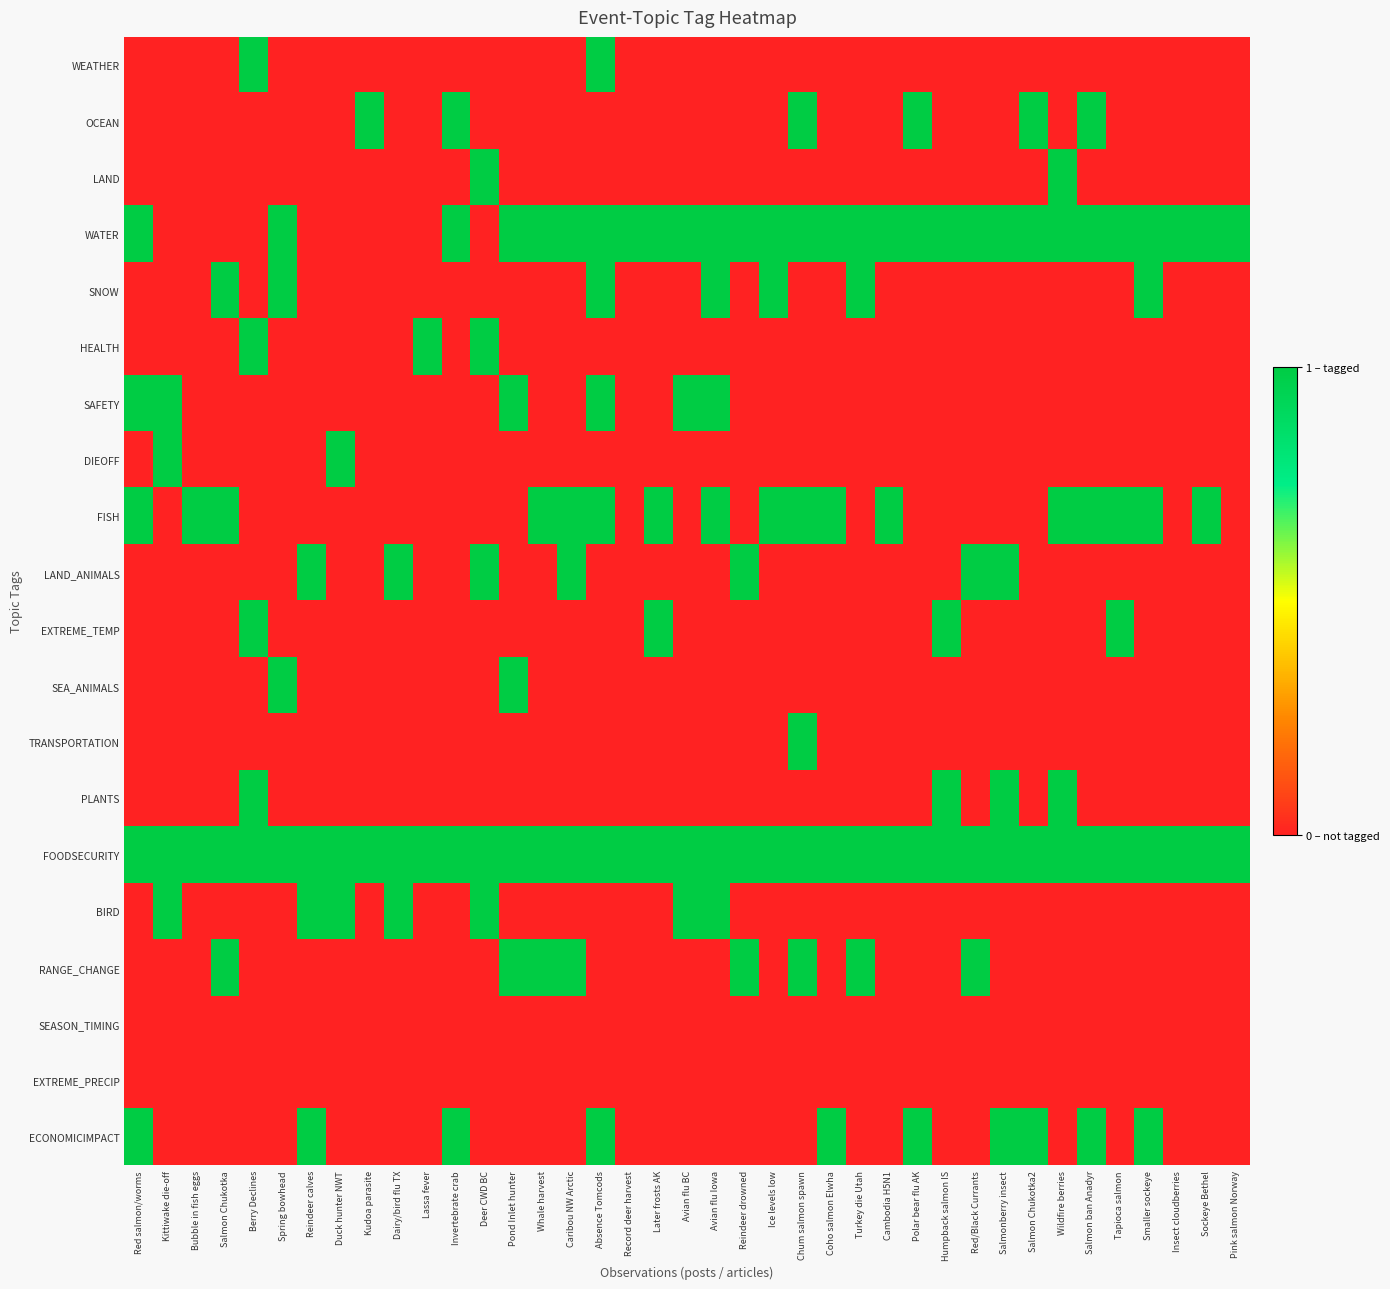

Reading right to left, extract all data points from this chart.

WEATHER: Pink salmon Norway=0	Sockeye Bethel=0	Insect cloudberries=0	Smaller sockeye=0	Tapioca salmon=0	Salmon ban Anadyr=0	Wildfire berries=0	Salmon Chukotka2=0	Salmonberry insect=0	Red/Black Currants=0	Humpback salmon IS=0	Polar bear flu AK=0	Cambodia H5N1=0	Turkey die Utah=0	Coho salmon Elwha=0	Chum salmon spawn=0	Ice levels low=0	Reindeer drowned=0	Avian flu Iowa=0	Avian flu BC=0	Later frosts AK=0	Record deer harvest=0	Absence Tomcods=1	Caribou NW Arctic=0	Whale harvest=0	Pond Inlet hunter=0	Deer CWD BC=0	Invertebrate crab=0	Lassa fever=0	Dairy/bird flu TX=0	Kudoa parasite=0	Duck hunter NWT=0	Reindeer calves=0	Spring bowhead=0	Berry Declines=1	Salmon Chukotka=0	Bubble in fish eggs=0	Kittiwake die-off=0	Red salmon/worms=0
OCEAN: Pink salmon Norway=0	Sockeye Bethel=0	Insect cloudberries=0	Smaller sockeye=0	Tapioca salmon=0	Salmon ban Anadyr=1	Wildfire berries=0	Salmon Chukotka2=1	Salmonberry insect=0	Red/Black Currants=0	Humpback salmon IS=0	Polar bear flu AK=1	Cambodia H5N1=0	Turkey die Utah=0	Coho salmon Elwha=0	Chum salmon spawn=1	Ice levels low=0	Reindeer drowned=0	Avian flu Iowa=0	Avian flu BC=0	Later frosts AK=0	Record deer harvest=0	Absence Tomcods=0	Caribou NW Arctic=0	Whale harvest=0	Pond Inlet hunter=0	Deer CWD BC=0	Invertebrate crab=1	Lassa fever=0	Dairy/bird flu TX=0	Kudoa parasite=1	Duck hunter NWT=0	Reindeer calves=0	Spring bowhead=0	Berry Declines=0	Salmon Chukotka=0	Bubble in fish eggs=0	Kittiwake die-off=0	Red salmon/worms=0
LAND: Pink salmon Norway=0	Sockeye Bethel=0	Insect cloudberries=0	Smaller sockeye=0	Tapioca salmon=0	Salmon ban Anadyr=0	Wildfire berries=1	Salmon Chukotka2=0	Salmonberry insect=0	Red/Black Currants=0	Humpback salmon IS=0	Polar bear flu AK=0	Cambodia H5N1=0	Turkey die Utah=0	Coho salmon Elwha=0	Chum salmon spawn=0	Ice levels low=0	Reindeer drowned=0	Avian flu Iowa=0	Avian flu BC=0	Later frosts AK=0	Record deer harvest=0	Absence Tomcods=0	Caribou NW Arctic=0	Whale harvest=0	Pond Inlet hunter=0	Deer CWD BC=1	Invertebrate crab=0	Lassa fever=0	Dairy/bird flu TX=0	Kudoa parasite=0	Duck hunter NWT=0	Reindeer calves=0	Spring bowhead=0	Berry Declines=0	Salmon Chukotka=0	Bubble in fish eggs=0	Kittiwake die-off=0	Red salmon/worms=0
WATER: Pink salmon Norway=1	Sockeye Bethel=1	Insect cloudberries=1	Smaller sockeye=1	Tapioca salmon=1	Salmon ban Anadyr=1	Wildfire berries=1	Salmon Chukotka2=1	Salmonberry insect=1	Red/Black Currants=1	Humpback salmon IS=1	Polar bear flu AK=1	Cambodia H5N1=1	Turkey die Utah=1	Coho salmon Elwha=1	Chum salmon spawn=1	Ice levels low=1	Reindeer drowned=1	Avian flu Iowa=1	Avian flu BC=1	Later frosts AK=1	Record deer harvest=1	Absence Tomcods=1	Caribou NW Arctic=1	Whale harvest=1	Pond Inlet hunter=1	Deer CWD BC=0	Invertebrate crab=1	Lassa fever=0	Dairy/bird flu TX=0	Kudoa parasite=0	Duck hunter NWT=0	Reindeer calves=0	Spring bowhead=1	Berry Declines=0	Salmon Chukotka=0	Bubble in fish eggs=0	Kittiwake die-off=0	Red salmon/worms=1
SNOW: Pink salmon Norway=0	Sockeye Bethel=0	Insect cloudberries=0	Smaller sockeye=1	Tapioca salmon=0	Salmon ban Anadyr=0	Wildfire berries=0	Salmon Chukotka2=0	Salmonberry insect=0	Red/Black Currants=0	Humpback salmon IS=0	Polar bear flu AK=0	Cambodia H5N1=0	Turkey die Utah=1	Coho salmon Elwha=0	Chum salmon spawn=0	Ice levels low=1	Reindeer drowned=0	Avian flu Iowa=1	Avian flu BC=0	Later frosts AK=0	Record deer harvest=0	Absence Tomcods=1	Caribou NW Arctic=0	Whale harvest=0	Pond Inlet hunter=0	Deer CWD BC=0	Invertebrate crab=0	Lassa fever=0	Dairy/bird flu TX=0	Kudoa parasite=0	Duck hunter NWT=0	Reindeer calves=0	Spring bowhead=1	Berry Declines=0	Salmon Chukotka=1	Bubble in fish eggs=0	Kittiwake die-off=0	Red salmon/worms=0
HEALTH: Pink salmon Norway=0	Sockeye Bethel=0	Insect cloudberries=0	Smaller sockeye=0	Tapioca salmon=0	Salmon ban Anadyr=0	Wildfire berries=0	Salmon Chukotka2=0	Salmonberry insect=0	Red/Black Currants=0	Humpback salmon IS=0	Polar bear flu AK=0	Cambodia H5N1=0	Turkey die Utah=0	Coho salmon Elwha=0	Chum salmon spawn=0	Ice levels low=0	Reindeer drowned=0	Avian flu Iowa=0	Avian flu BC=0	Later frosts AK=0	Record deer harvest=0	Absence Tomcods=0	Caribou NW Arctic=0	Whale harvest=0	Pond Inlet hunter=0	Deer CWD BC=1	Invertebrate crab=0	Lassa fever=1	Dairy/bird flu TX=0	Kudoa parasite=0	Duck hunter NWT=0	Reindeer calves=0	Spring bowhead=0	Berry Declines=1	Salmon Chukotka=0	Bubble in fish eggs=0	Kittiwake die-off=0	Red salmon/worms=0
SAFETY: Pink salmon Norway=0	Sockeye Bethel=0	Insect cloudberries=0	Smaller sockeye=0	Tapioca salmon=0	Salmon ban Anadyr=0	Wildfire berries=0	Salmon Chukotka2=0	Salmonberry insect=0	Red/Black Currants=0	Humpback salmon IS=0	Polar bear flu AK=0	Cambodia H5N1=0	Turkey die Utah=0	Coho salmon Elwha=0	Chum salmon spawn=0	Ice levels low=0	Reindeer drowned=0	Avian flu Iowa=1	Avian flu BC=1	Later frosts AK=0	Record deer harvest=0	Absence Tomcods=1	Caribou NW Arctic=0	Whale harvest=0	Pond Inlet hunter=1	Deer CWD BC=0	Invertebrate crab=0	Lassa fever=0	Dairy/bird flu TX=0	Kudoa parasite=0	Duck hunter NWT=0	Reindeer calves=0	Spring bowhead=0	Berry Declines=0	Salmon Chukotka=0	Bubble in fish eggs=0	Kittiwake die-off=1	Red salmon/worms=1
DIEOFF: Pink salmon Norway=0	Sockeye Bethel=0	Insect cloudberries=0	Smaller sockeye=0	Tapioca salmon=0	Salmon ban Anadyr=0	Wildfire berries=0	Salmon Chukotka2=0	Salmonberry insect=0	Red/Black Currants=0	Humpback salmon IS=0	Polar bear flu AK=0	Cambodia H5N1=0	Turkey die Utah=0	Coho salmon Elwha=0	Chum salmon spawn=0	Ice levels low=0	Reindeer drowned=0	Avian flu Iowa=0	Avian flu BC=0	Later frosts AK=0	Record deer harvest=0	Absence Tomcods=0	Caribou NW Arctic=0	Whale harvest=0	Pond Inlet hunter=0	Deer CWD BC=0	Invertebrate crab=0	Lassa fever=0	Dairy/bird flu TX=0	Kudoa parasite=0	Duck hunter NWT=1	Reindeer calves=0	Spring bowhead=0	Berry Declines=0	Salmon Chukotka=0	Bubble in fish eggs=0	Kittiwake die-off=1	Red salmon/worms=0
FISH: Pink salmon Norway=0	Sockeye Bethel=1	Insect cloudberries=0	Smaller sockeye=1	Tapioca salmon=1	Salmon ban Anadyr=1	Wildfire berries=1	Salmon Chukotka2=0	Salmonberry insect=0	Red/Black Currants=0	Humpback salmon IS=0	Polar bear flu AK=0	Cambodia H5N1=1	Turkey die Utah=0	Coho salmon Elwha=1	Chum salmon spawn=1	Ice levels low=1	Reindeer drowned=0	Avian flu Iowa=1	Avian flu BC=0	Later frosts AK=1	Record deer harvest=0	Absence Tomcods=1	Caribou NW Arctic=1	Whale harvest=1	Pond Inlet hunter=0	Deer CWD BC=0	Invertebrate crab=0	Lassa fever=0	Dairy/bird flu TX=0	Kudoa parasite=0	Duck hunter NWT=0	Reindeer calves=0	Spring bowhead=0	Berry Declines=0	Salmon Chukotka=1	Bubble in fish eggs=1	Kittiwake die-off=0	Red salmon/worms=1
LAND_ANIMALS: Pink salmon Norway=0	Sockeye Bethel=0	Insect cloudberries=0	Smaller sockeye=0	Tapioca salmon=0	Salmon ban Anadyr=0	Wildfire berries=0	Salmon Chukotka2=0	Salmonberry insect=1	Red/Black Currants=1	Humpback salmon IS=0	Polar bear flu AK=0	Cambodia H5N1=0	Turkey die Utah=0	Coho salmon Elwha=0	Chum salmon spawn=0	Ice levels low=0	Reindeer drowned=1	Avian flu Iowa=0	Avian flu BC=0	Later frosts AK=0	Record deer harvest=0	Absence Tomcods=0	Caribou NW Arctic=1	Whale harvest=0	Pond Inlet hunter=0	Deer CWD BC=1	Invertebrate crab=0	Lassa fever=0	Dairy/bird flu TX=1	Kudoa parasite=0	Duck hunter NWT=0	Reindeer calves=1	Spring bowhead=0	Berry Declines=0	Salmon Chukotka=0	Bubble in fish eggs=0	Kittiwake die-off=0	Red salmon/worms=0
EXTREME_TEMP: Pink salmon Norway=0	Sockeye Bethel=0	Insect cloudberries=0	Smaller sockeye=0	Tapioca salmon=1	Salmon ban Anadyr=0	Wildfire berries=0	Salmon Chukotka2=0	Salmonberry insect=0	Red/Black Currants=0	Humpback salmon IS=1	Polar bear flu AK=0	Cambodia H5N1=0	Turkey die Utah=0	Coho salmon Elwha=0	Chum salmon spawn=0	Ice levels low=0	Reindeer drowned=0	Avian flu Iowa=0	Avian flu BC=0	Later frosts AK=1	Record deer harvest=0	Absence Tomcods=0	Caribou NW Arctic=0	Whale harvest=0	Pond Inlet hunter=0	Deer CWD BC=0	Invertebrate crab=0	Lassa fever=0	Dairy/bird flu TX=0	Kudoa parasite=0	Duck hunter NWT=0	Reindeer calves=0	Spring bowhead=0	Berry Declines=1	Salmon Chukotka=0	Bubble in fish eggs=0	Kittiwake die-off=0	Red salmon/worms=0
SEA_ANIMALS: Pink salmon Norway=0	Sockeye Bethel=0	Insect cloudberries=0	Smaller sockeye=0	Tapioca salmon=0	Salmon ban Anadyr=0	Wildfire berries=0	Salmon Chukotka2=0	Salmonberry insect=0	Red/Black Currants=0	Humpback salmon IS=0	Polar bear flu AK=0	Cambodia H5N1=0	Turkey die Utah=0	Coho salmon Elwha=0	Chum salmon spawn=0	Ice levels low=0	Reindeer drowned=0	Avian flu Iowa=0	Avian flu BC=0	Later frosts AK=0	Record deer harvest=0	Absence Tomcods=0	Caribou NW Arctic=0	Whale harvest=0	Pond Inlet hunter=1	Deer CWD BC=0	Invertebrate crab=0	Lassa fever=0	Dairy/bird flu TX=0	Kudoa parasite=0	Duck hunter NWT=0	Reindeer calves=0	Spring bowhead=1	Berry Declines=0	Salmon Chukotka=0	Bubble in fish eggs=0	Kittiwake die-off=0	Red salmon/worms=0
TRANSPORTATION: Pink salmon Norway=0	Sockeye Bethel=0	Insect cloudberries=0	Smaller sockeye=0	Tapioca salmon=0	Salmon ban Anadyr=0	Wildfire berries=0	Salmon Chukotka2=0	Salmonberry insect=0	Red/Black Currants=0	Humpback salmon IS=0	Polar bear flu AK=0	Cambodia H5N1=0	Turkey die Utah=0	Coho salmon Elwha=0	Chum salmon spawn=1	Ice levels low=0	Reindeer drowned=0	Avian flu Iowa=0	Avian flu BC=0	Later frosts AK=0	Record deer harvest=0	Absence Tomcods=0	Caribou NW Arctic=0	Whale harvest=0	Pond Inlet hunter=0	Deer CWD BC=0	Invertebrate crab=0	Lassa fever=0	Dairy/bird flu TX=0	Kudoa parasite=0	Duck hunter NWT=0	Reindeer calves=0	Spring bowhead=0	Berry Declines=0	Salmon Chukotka=0	Bubble in fish eggs=0	Kittiwake die-off=0	Red salmon/worms=0
PLANTS: Pink salmon Norway=0	Sockeye Bethel=0	Insect cloudberries=0	Smaller sockeye=0	Tapioca salmon=0	Salmon ban Anadyr=0	Wildfire berries=1	Salmon Chukotka2=0	Salmonberry insect=1	Red/Black Currants=0	Humpback salmon IS=1	Polar bear flu AK=0	Cambodia H5N1=0	Turkey die Utah=0	Coho salmon Elwha=0	Chum salmon spawn=0	Ice levels low=0	Reindeer drowned=0	Avian flu Iowa=0	Avian flu BC=0	Later frosts AK=0	Record deer harvest=0	Absence Tomcods=0	Caribou NW Arctic=0	Whale harvest=0	Pond Inlet hunter=0	Deer CWD BC=0	Invertebrate crab=0	Lassa fever=0	Dairy/bird flu TX=0	Kudoa parasite=0	Duck hunter NWT=0	Reindeer calves=0	Spring bowhead=0	Berry Declines=1	Salmon Chukotka=0	Bubble in fish eggs=0	Kittiwake die-off=0	Red salmon/worms=0
FOODSECURITY: Pink salmon Norway=1	Sockeye Bethel=1	Insect cloudberries=1	Smaller sockeye=1	Tapioca salmon=1	Salmon ban Anadyr=1	Wildfire berries=1	Salmon Chukotka2=1	Salmonberry insect=1	Red/Black Currants=1	Humpback salmon IS=1	Polar bear flu AK=1	Cambodia H5N1=1	Turkey die Utah=1	Coho salmon Elwha=1	Chum salmon spawn=1	Ice levels low=1	Reindeer drowned=1	Avian flu Iowa=1	Avian flu BC=1	Later frosts AK=1	Record deer harvest=1	Absence Tomcods=1	Caribou NW Arctic=1	Whale harvest=1	Pond Inlet hunter=1	Deer CWD BC=1	Invertebrate crab=1	Lassa fever=1	Dairy/bird flu TX=1	Kudoa parasite=1	Duck hunter NWT=1	Reindeer calves=1	Spring bowhead=1	Berry Declines=1	Salmon Chukotka=1	Bubble in fish eggs=1	Kittiwake die-off=1	Red salmon/worms=1
BIRD: Pink salmon Norway=0	Sockeye Bethel=0	Insect cloudberries=0	Smaller sockeye=0	Tapioca salmon=0	Salmon ban Anadyr=0	Wildfire berries=0	Salmon Chukotka2=0	Salmonberry insect=0	Red/Black Currants=0	Humpback salmon IS=0	Polar bear flu AK=0	Cambodia H5N1=0	Turkey die Utah=0	Coho salmon Elwha=0	Chum salmon spawn=0	Ice levels low=0	Reindeer drowned=0	Avian flu Iowa=1	Avian flu BC=1	Later frosts AK=0	Record deer harvest=0	Absence Tomcods=0	Caribou NW Arctic=0	Whale harvest=0	Pond Inlet hunter=0	Deer CWD BC=1	Invertebrate crab=0	Lassa fever=0	Dairy/bird flu TX=1	Kudoa parasite=0	Duck hunter NWT=1	Reindeer calves=1	Spring bowhead=0	Berry Declines=0	Salmon Chukotka=0	Bubble in fish eggs=0	Kittiwake die-off=1	Red salmon/worms=0
RANGE_CHANGE: Pink salmon Norway=0	Sockeye Bethel=0	Insect cloudberries=0	Smaller sockeye=0	Tapioca salmon=0	Salmon ban Anadyr=0	Wildfire berries=0	Salmon Chukotka2=0	Salmonberry insect=0	Red/Black Currants=1	Humpback salmon IS=0	Polar bear flu AK=0	Cambodia H5N1=0	Turkey die Utah=1	Coho salmon Elwha=0	Chum salmon spawn=1	Ice levels low=0	Reindeer drowned=1	Avian flu Iowa=0	Avian flu BC=0	Later frosts AK=0	Record deer harvest=0	Absence Tomcods=0	Caribou NW Arctic=1	Whale harvest=1	Pond Inlet hunter=1	Deer CWD BC=0	Invertebrate crab=0	Lassa fever=0	Dairy/bird flu TX=0	Kudoa parasite=0	Duck hunter NWT=0	Reindeer calves=0	Spring bowhead=0	Berry Declines=0	Salmon Chukotka=1	Bubble in fish eggs=0	Kittiwake die-off=0	Red salmon/worms=0
SEASON_TIMING: Pink salmon Norway=0	Sockeye Bethel=0	Insect cloudberries=0	Smaller sockeye=0	Tapioca salmon=0	Salmon ban Anadyr=0	Wildfire berries=0	Salmon Chukotka2=0	Salmonberry insect=0	Red/Black Currants=0	Humpback salmon IS=0	Polar bear flu AK=0	Cambodia H5N1=0	Turkey die Utah=0	Coho salmon Elwha=0	Chum salmon spawn=0	Ice levels low=0	Reindeer drowned=0	Avian flu Iowa=0	Avian flu BC=0	Later frosts AK=0	Record deer harvest=0	Absence Tomcods=0	Caribou NW Arctic=0	Whale harvest=0	Pond Inlet hunter=0	Deer CWD BC=0	Invertebrate crab=0	Lassa fever=0	Dairy/bird flu TX=0	Kudoa parasite=0	Duck hunter NWT=0	Reindeer calves=0	Spring bowhead=0	Berry Declines=0	Salmon Chukotka=0	Bubble in fish eggs=0	Kittiwake die-off=0	Red salmon/worms=0
EXTREME_PRECIP: Pink salmon Norway=0	Sockeye Bethel=0	Insect cloudberries=0	Smaller sockeye=0	Tapioca salmon=0	Salmon ban Anadyr=0	Wildfire berries=0	Salmon Chukotka2=0	Salmonberry insect=0	Red/Black Currants=0	Humpback salmon IS=0	Polar bear flu AK=0	Cambodia H5N1=0	Turkey die Utah=0	Coho salmon Elwha=0	Chum salmon spawn=0	Ice levels low=0	Reindeer drowned=0	Avian flu Iowa=0	Avian flu BC=0	Later frosts AK=0	Record deer harvest=0	Absence Tomcods=0	Caribou NW Arctic=0	Whale harvest=0	Pond Inlet hunter=0	Deer CWD BC=0	Invertebrate crab=0	Lassa fever=0	Dairy/bird flu TX=0	Kudoa parasite=0	Duck hunter NWT=0	Reindeer calves=0	Spring bowhead=0	Berry Declines=0	Salmon Chukotka=0	Bubble in fish eggs=0	Kittiwake die-off=0	Red salmon/worms=0
ECONOMICIMPACT: Pink salmon Norway=0	Sockeye Bethel=0	Insect cloudberries=0	Smaller sockeye=1	Tapioca salmon=0	Salmon ban Anadyr=1	Wildfire berries=0	Salmon Chukotka2=1	Salmonberry insect=1	Red/Black Currants=0	Humpback salmon IS=0	Polar bear flu AK=1	Cambodia H5N1=0	Turkey die Utah=0	Coho salmon Elwha=1	Chum salmon spawn=0	Ice levels low=0	Reindeer drowned=0	Avian flu Iowa=0	Avian flu BC=0	Later frosts AK=0	Record deer harvest=0	Absence Tomcods=1	Caribou NW Arctic=0	Whale harvest=0	Pond Inlet hunter=0	Deer CWD BC=0	Invertebrate crab=1	Lassa fever=0	Dairy/bird flu TX=0	Kudoa parasite=0	Duck hunter NWT=0	Reindeer calves=1	Spring bowhead=0	Berry Declines=0	Salmon Chukotka=0	Bubble in fish eggs=0	Kittiwake die-off=0	Red salmon/worms=1